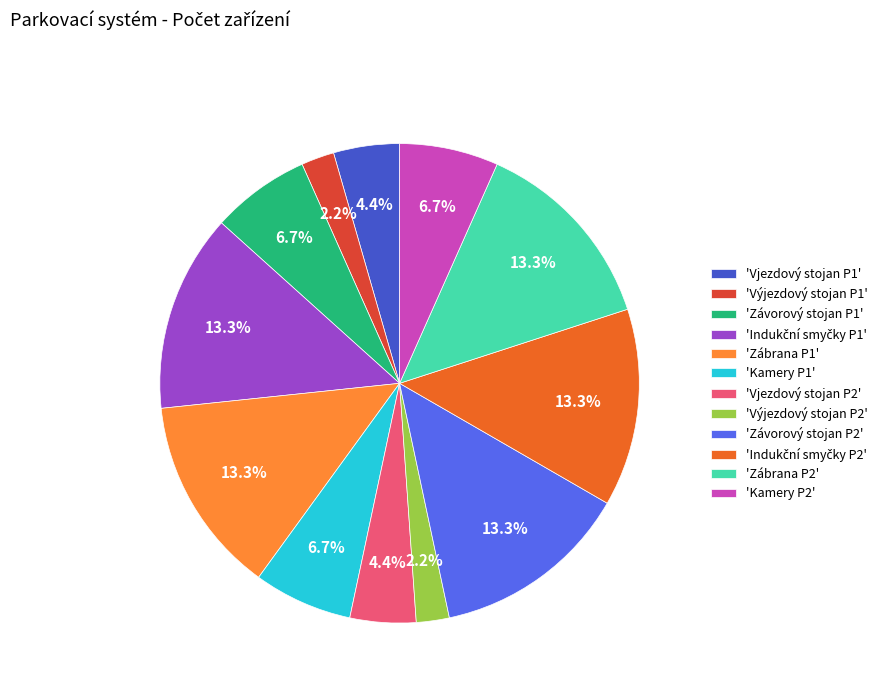

Count the number of slices in the pie.

12